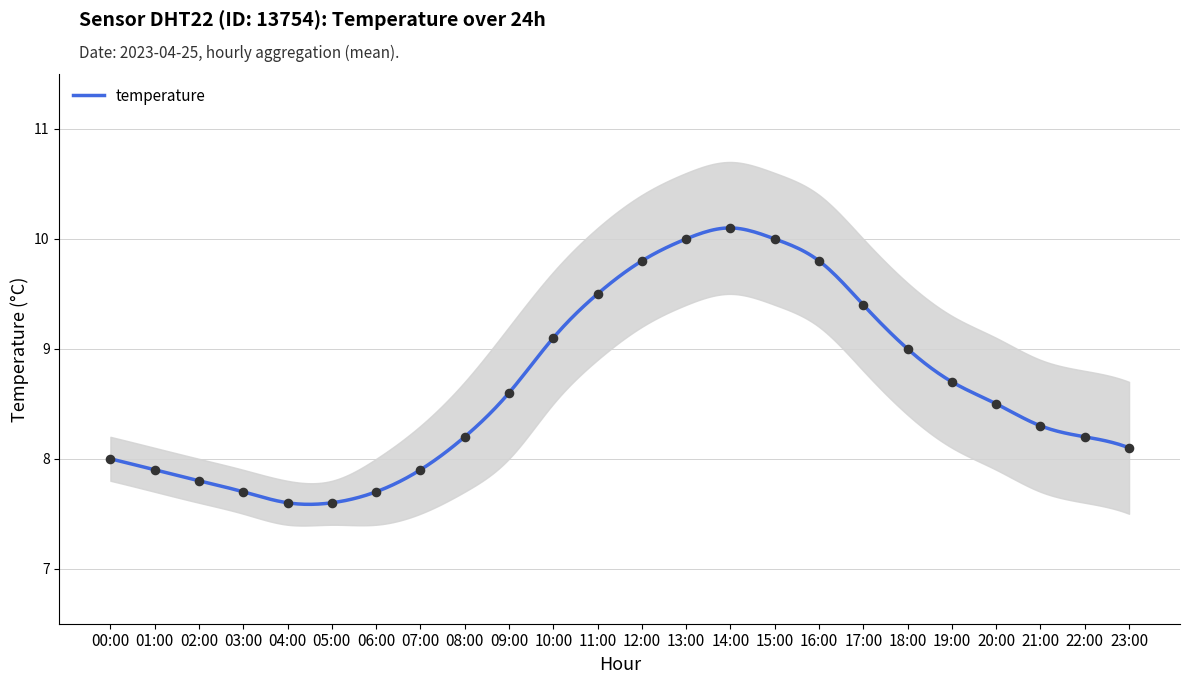

What is the change in value from 10:00 to 14:00?

+1.0